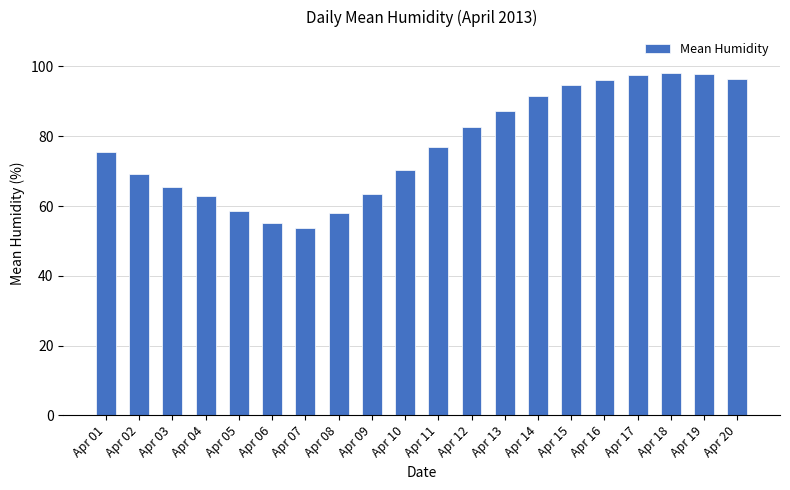

What is the average value?

77.5